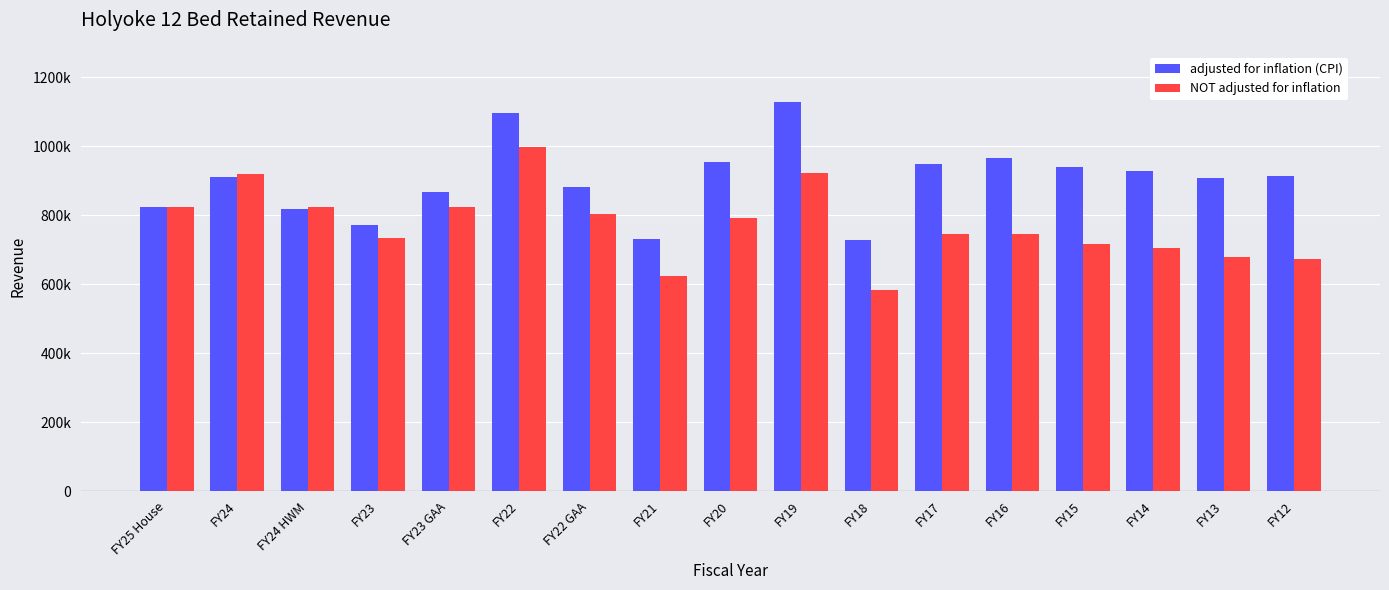

Are the bars grouped side by side (vs. stacked)?

Yes